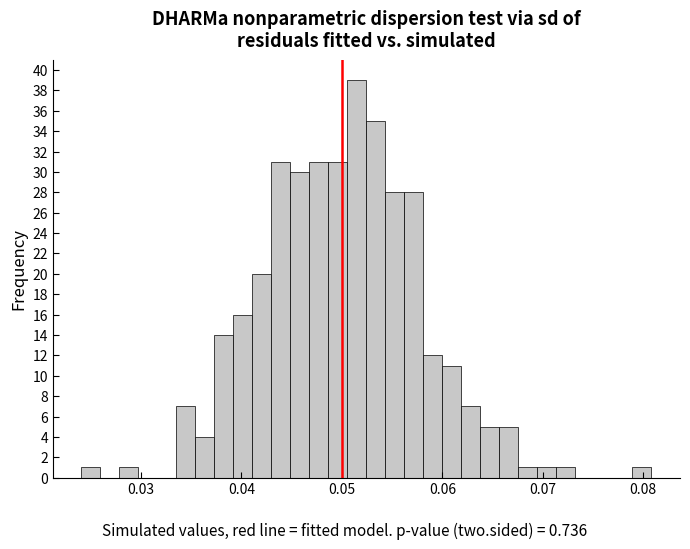

Read against the x-axis, roughly where is the centre of the tallest bar?

0.051